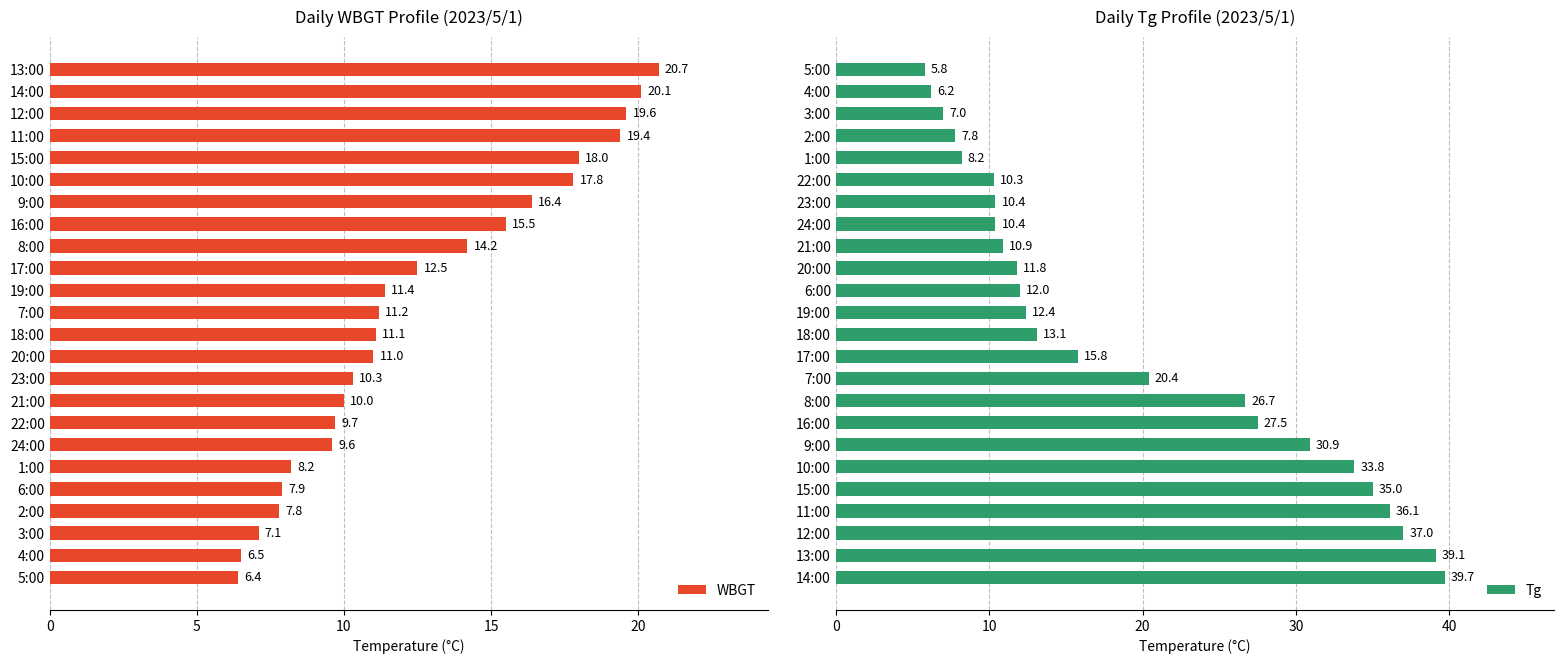

What is the difference between the maximum and minimum values in the Tg series?

33.9